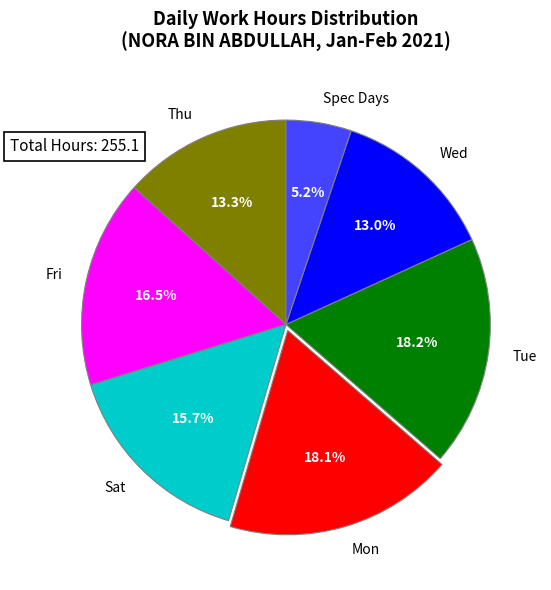

Approximately how many times larger is the value at Spec Days compared to Sat?

0.3